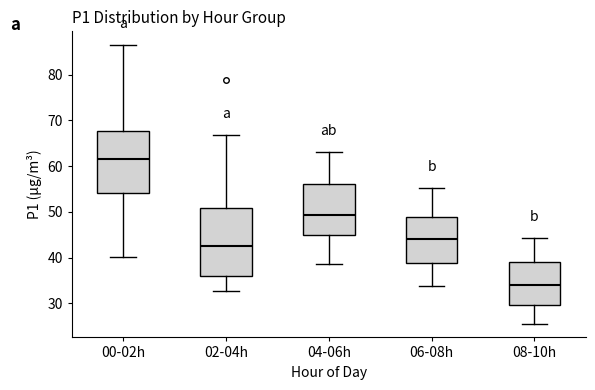

Where is the upper edge of the box for 08-10h on the y-axis? The values are not printed on the chart, so give them approximately, as read against the axis.

39